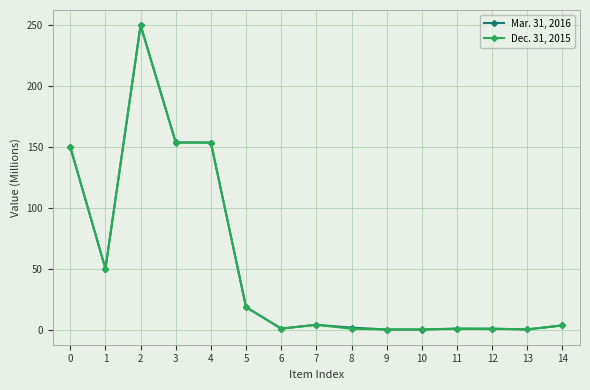

Between 1 and 5, which series saw the biggest shift?

Mar. 31, 2016